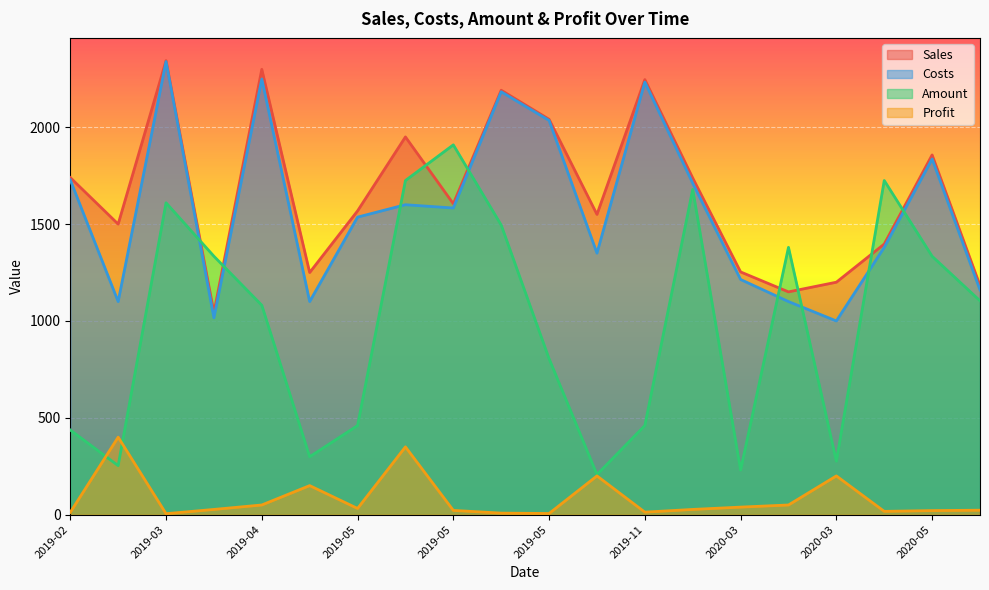

How many lines are shown in the chart?

4